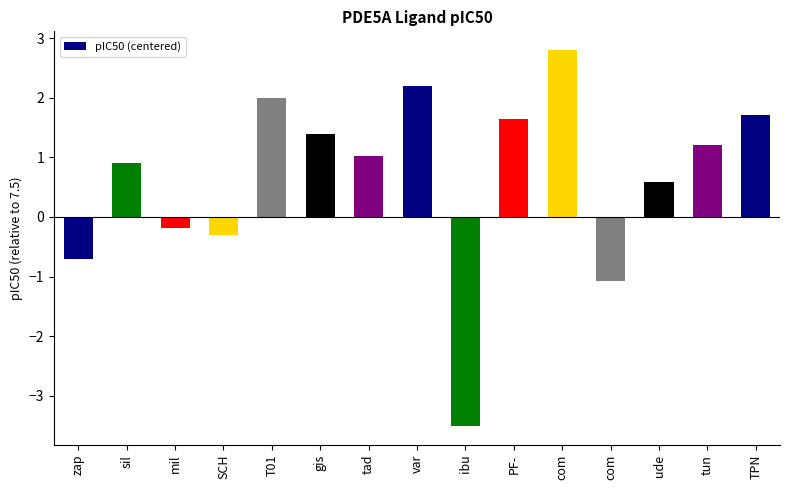

How many data points are less than 1?

7